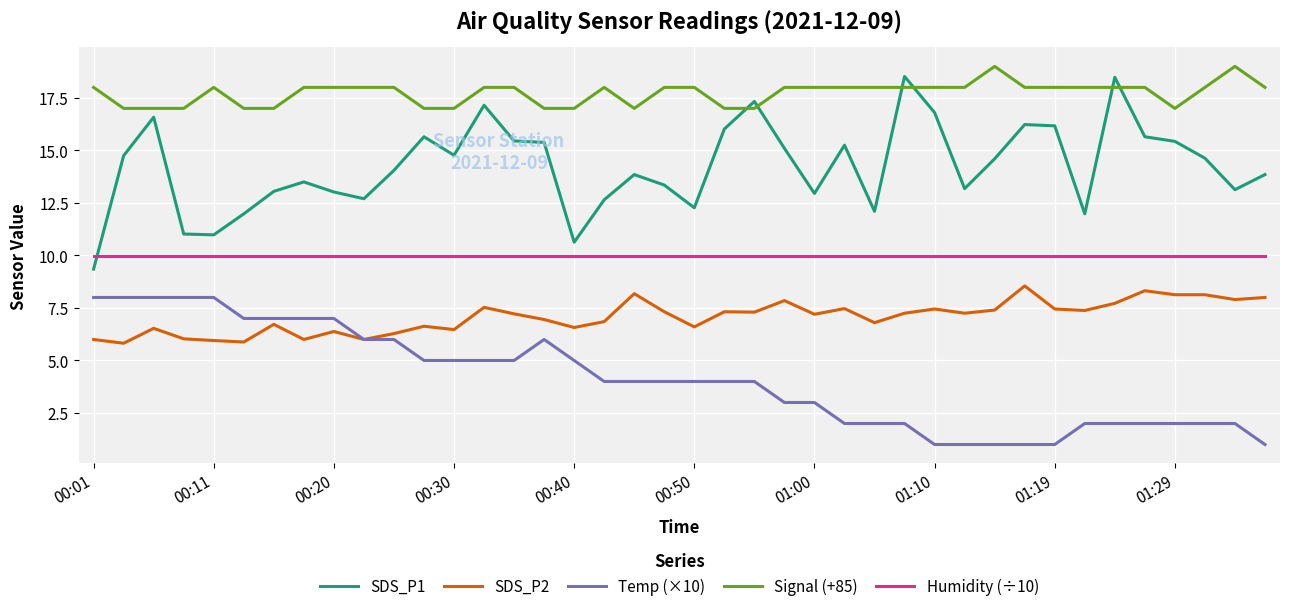

Is this an area chart (filled region under the line)?

No